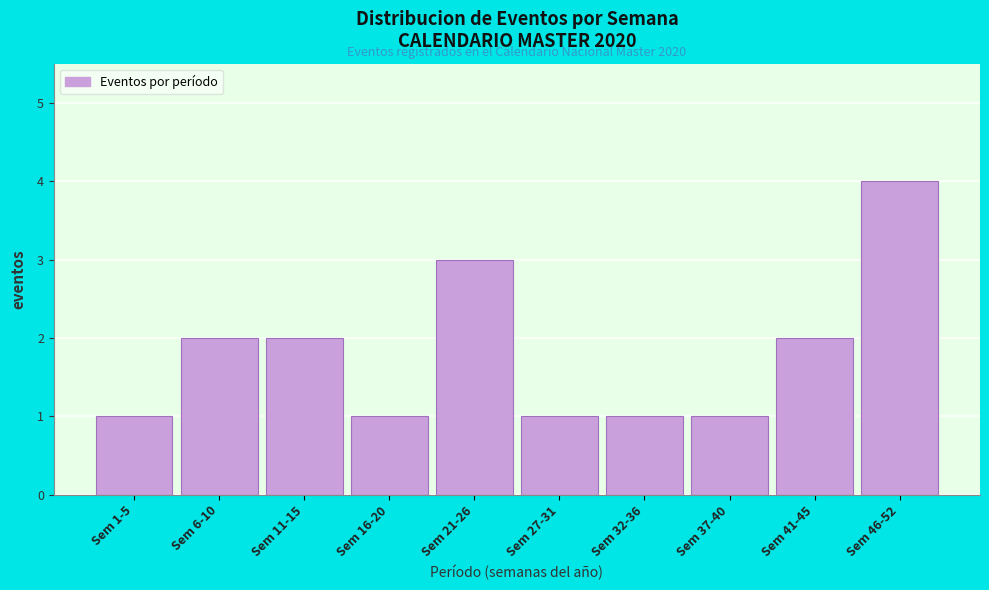

Reading left to right, extract all data points from this chart.

1	2	2	1	3	1	1	1	2	4